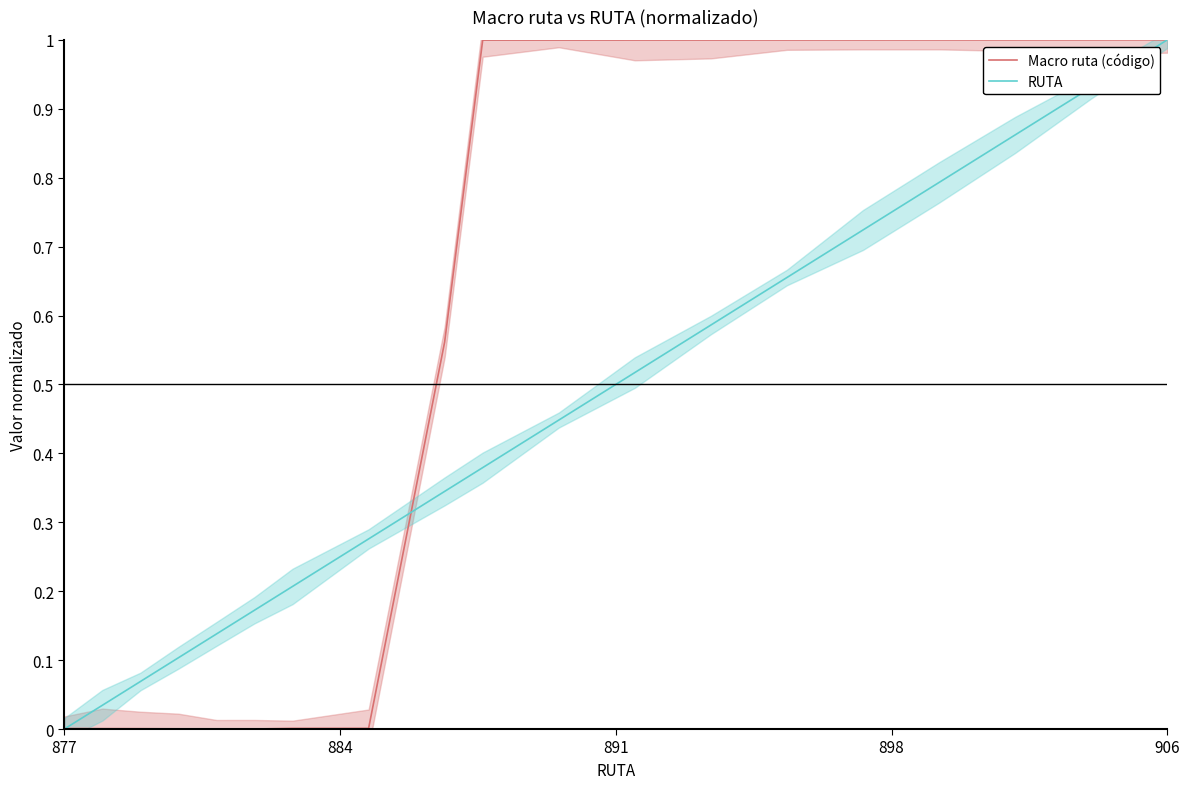

What is the label of the 1st point from the left?

877